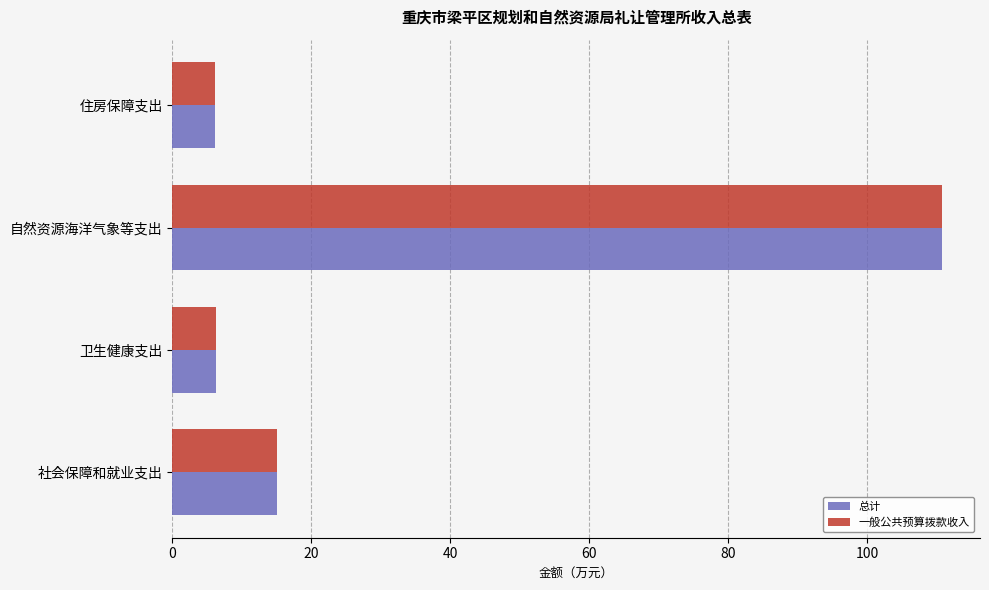

Which category has the highest value in the 总计 series?

自然资源海洋气象等支出